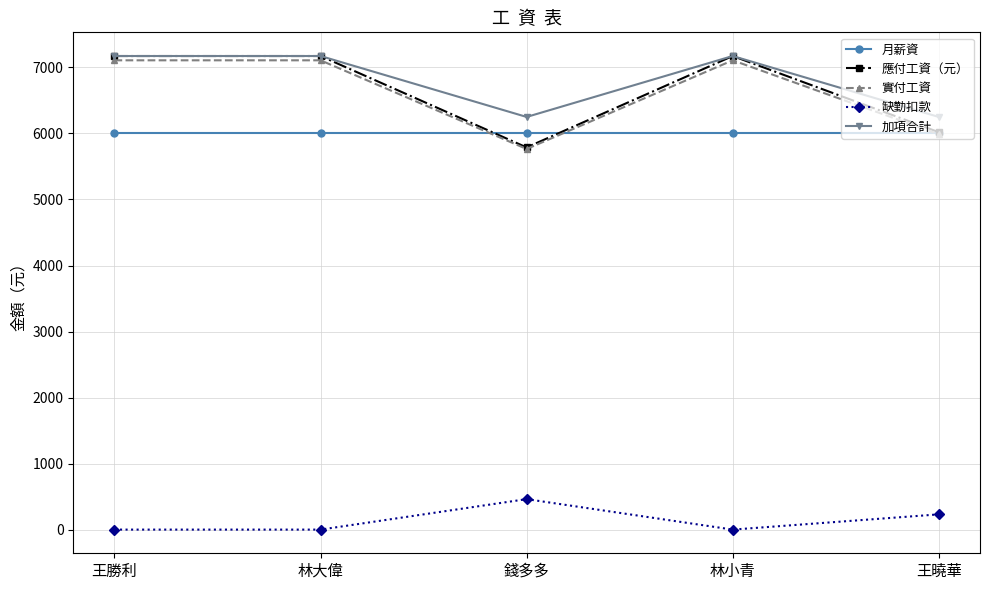

Where does the 應付工資（元） series first go above 7173?

王勝利